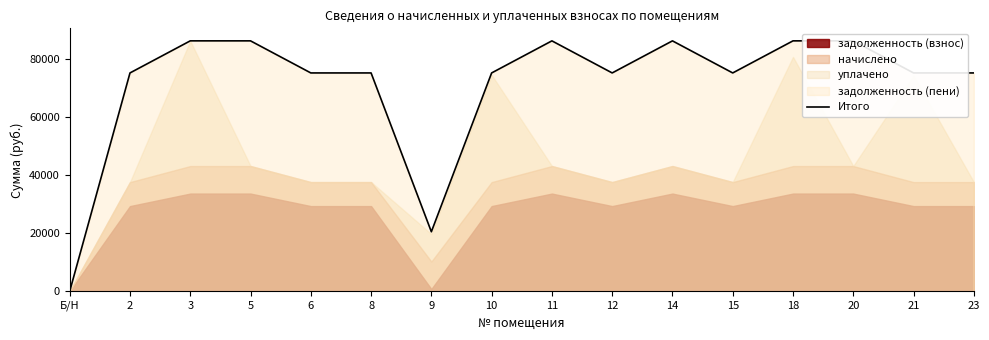

Between Б/Н and 3, which is larger?

3